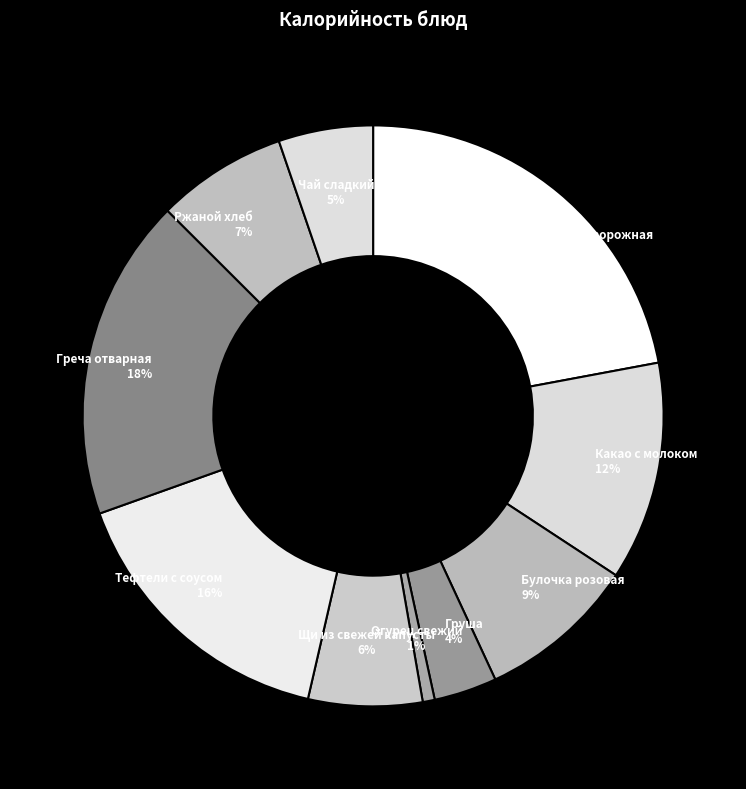

How many segments does this pie chart have?

10